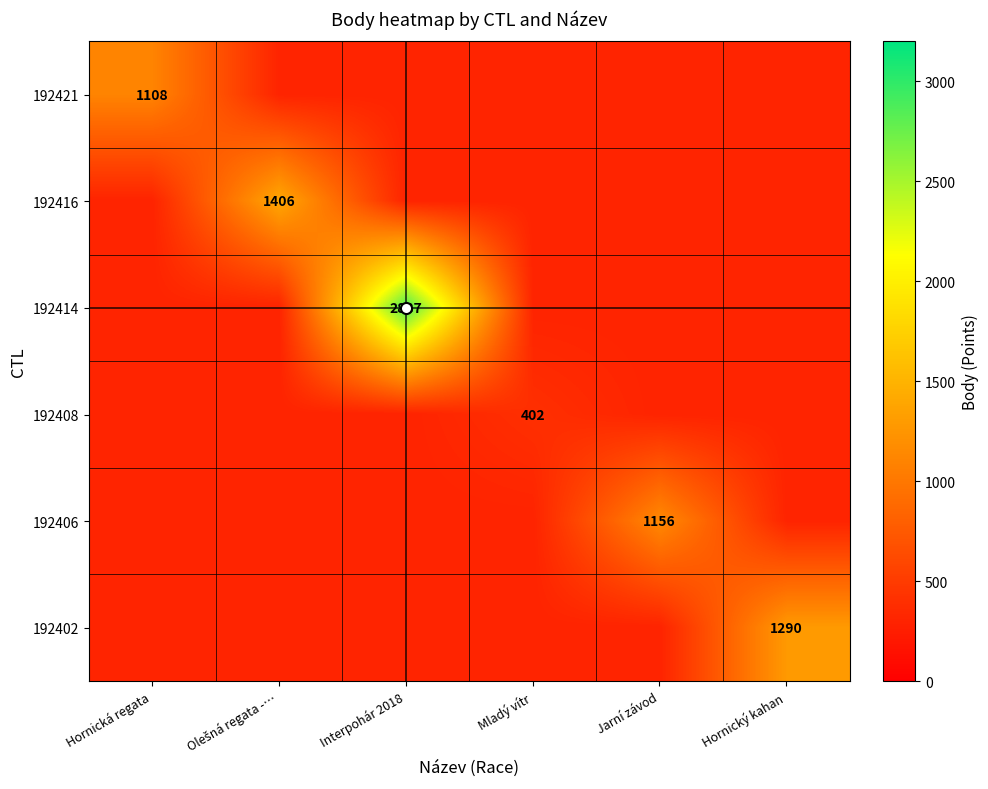

How many data points in 192421 are above 300?

1